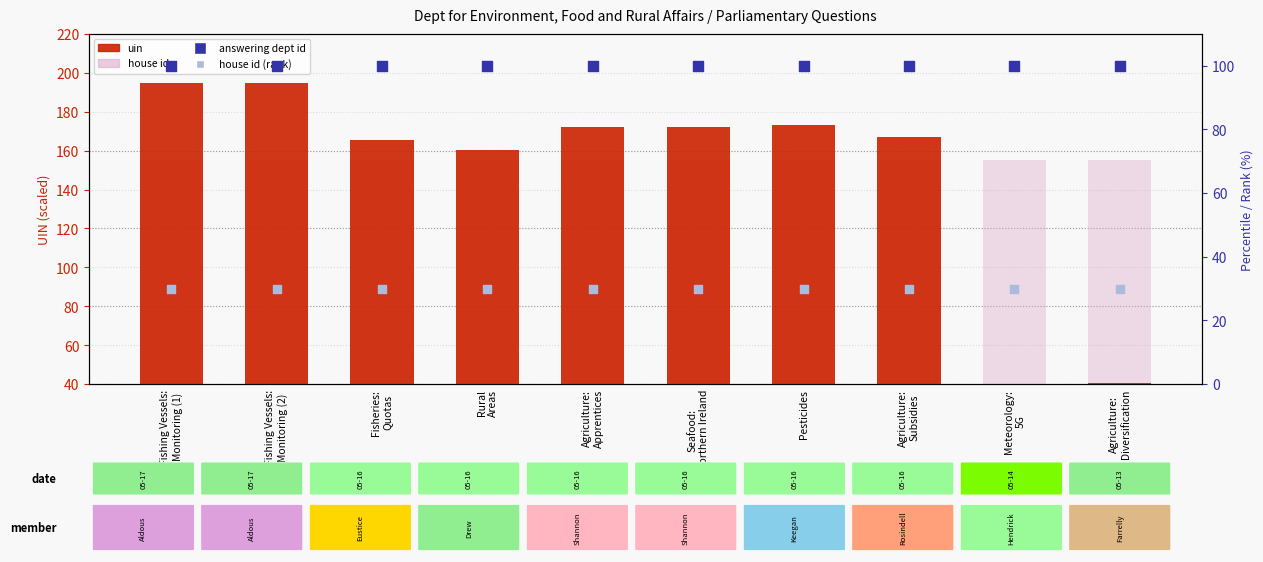

Is the value of uin at Fishing Vessels:
Monitoring (1) greater than the value of answering dept id at Agriculture:
Apprentices?

Yes